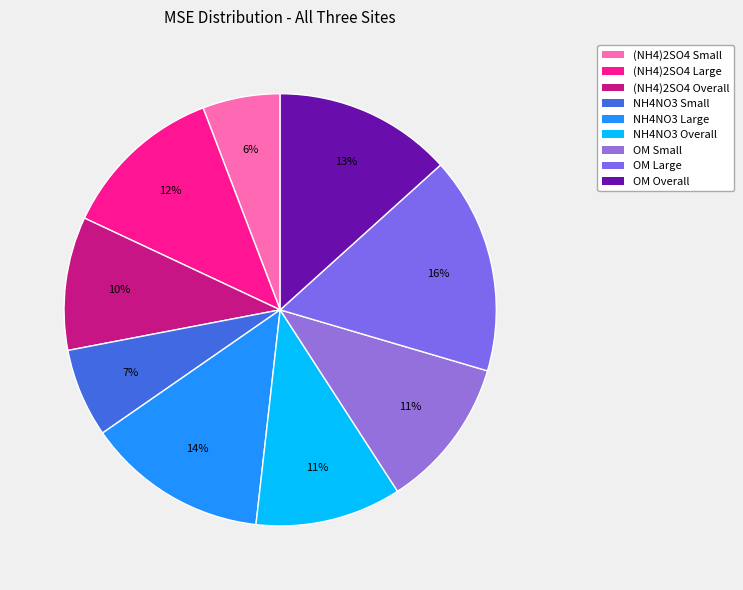

How many slices are in this pie chart?

9